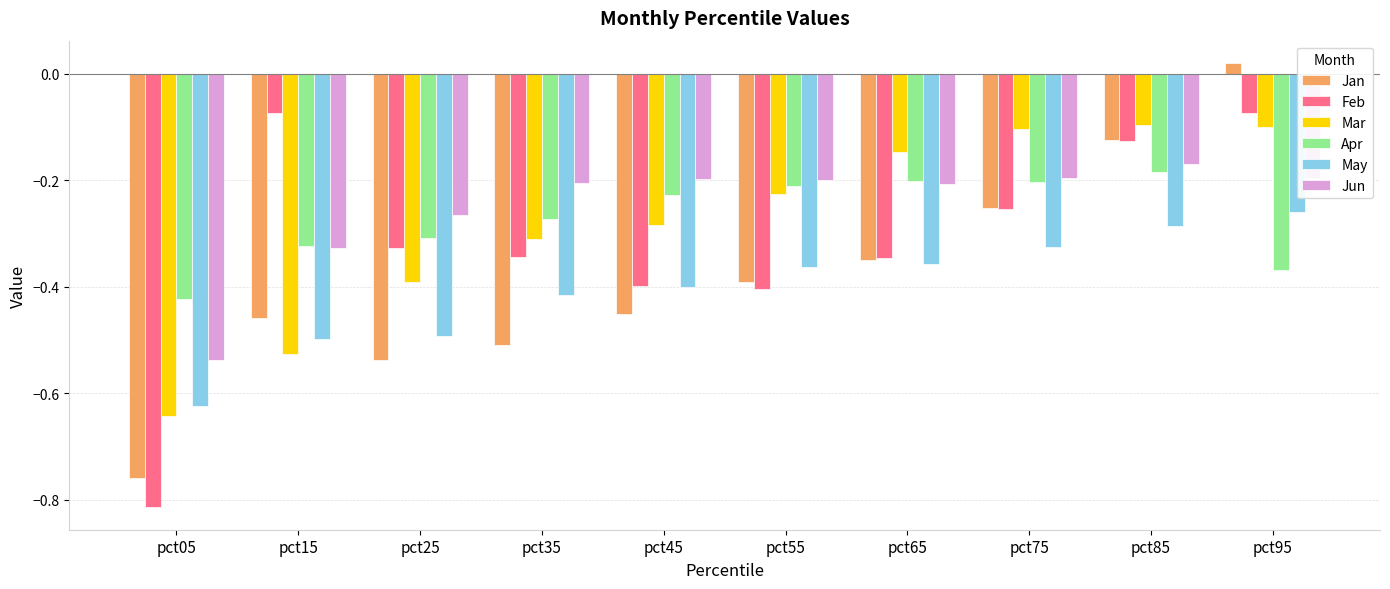

What is the difference between the Feb values at pct85 and pct45?

0.3